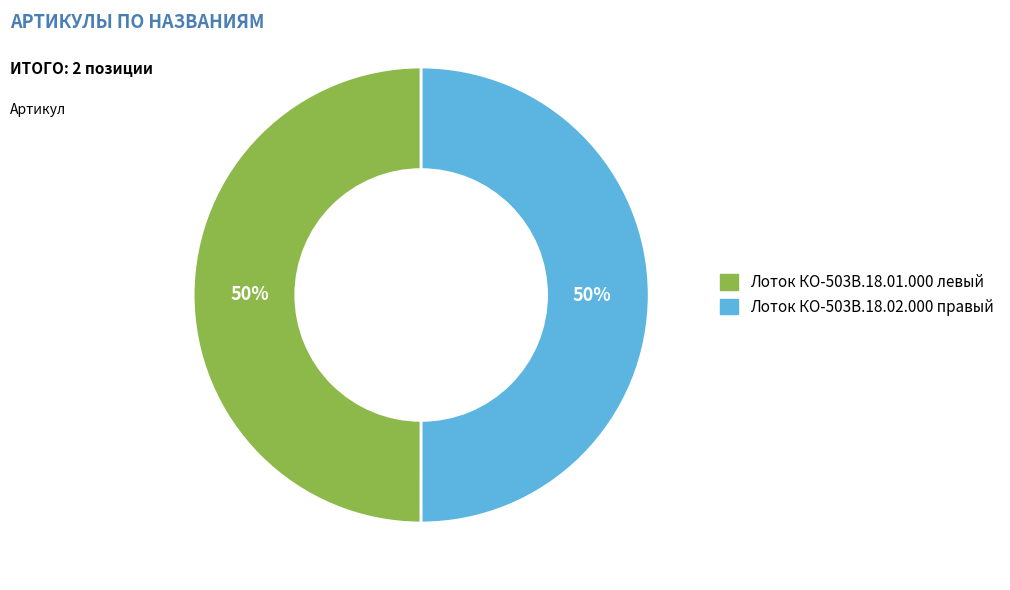

Approximately how many times larger is the value at Лоток КО-503В.18.02.000 правый compared to Лоток КО-503В.18.01.000 левый?

1.0